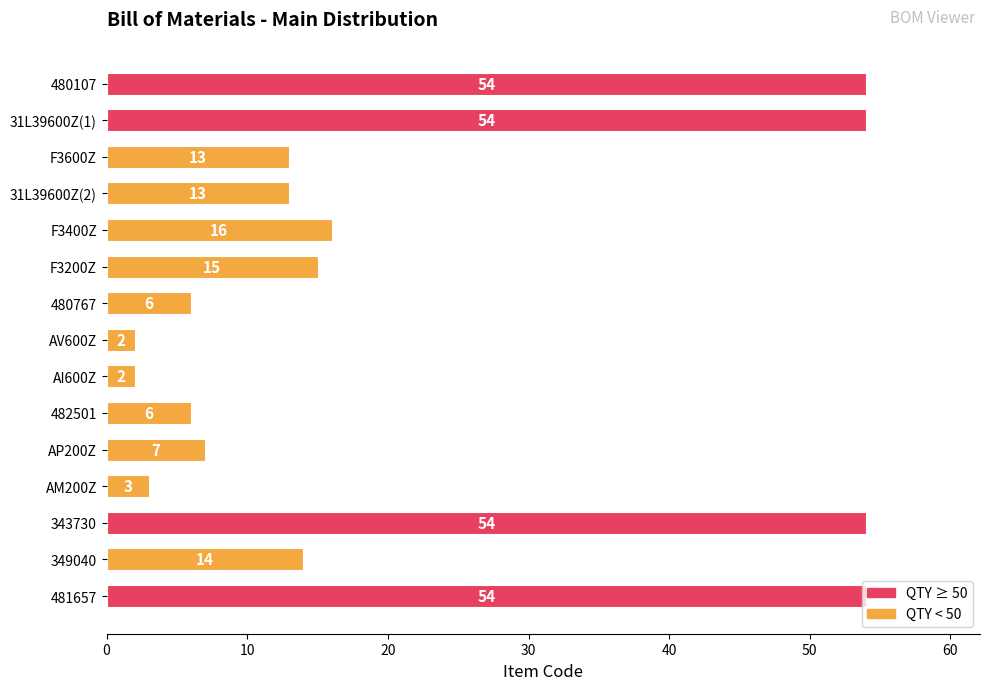

Is it true that the value at 31L39600Z(1) is 11?

False